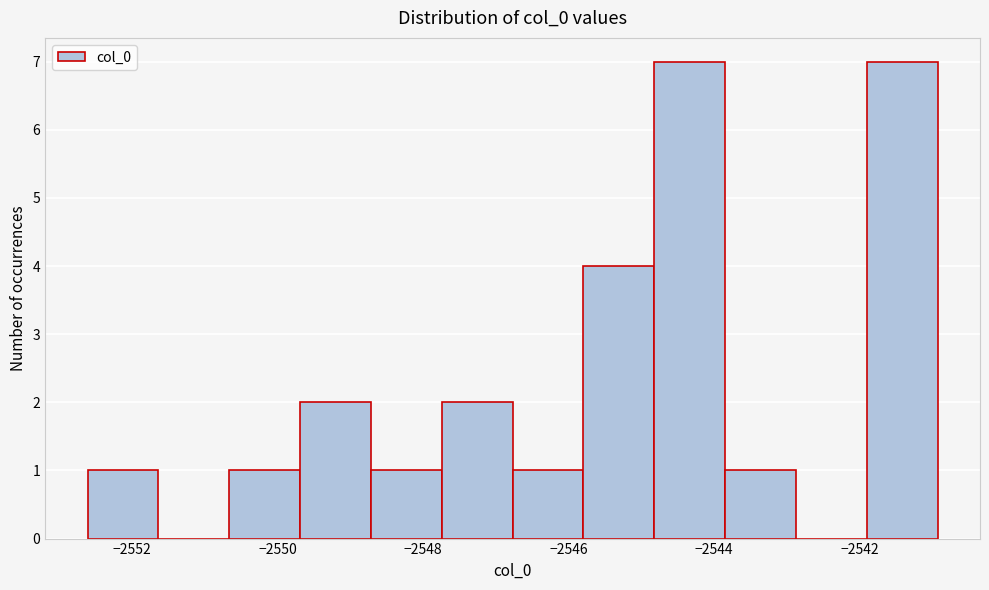

Reading left to right, transcribe this chart: for each bar, give the range it covers on the x-axis and its height. Neither the bar edges nor the heights are printed on the chart, so give them approximately, as read against the axes.

-2552.6 to -2551.6: 1
-2551.6 to -2550.6: 0
-2550.6 to -2549.6: 1
-2549.6 to -2548.8: 2
-2548.8 to -2547.8: 1
-2547.8 to -2546.8: 2
-2546.8 to -2545.8: 1
-2545.8 to -2544.8: 4
-2544.8 to -2543.8: 7
-2543.8 to -2542.8: 1
-2542.8 to -2542.0: 0
-2542.0 to -2541.0: 7